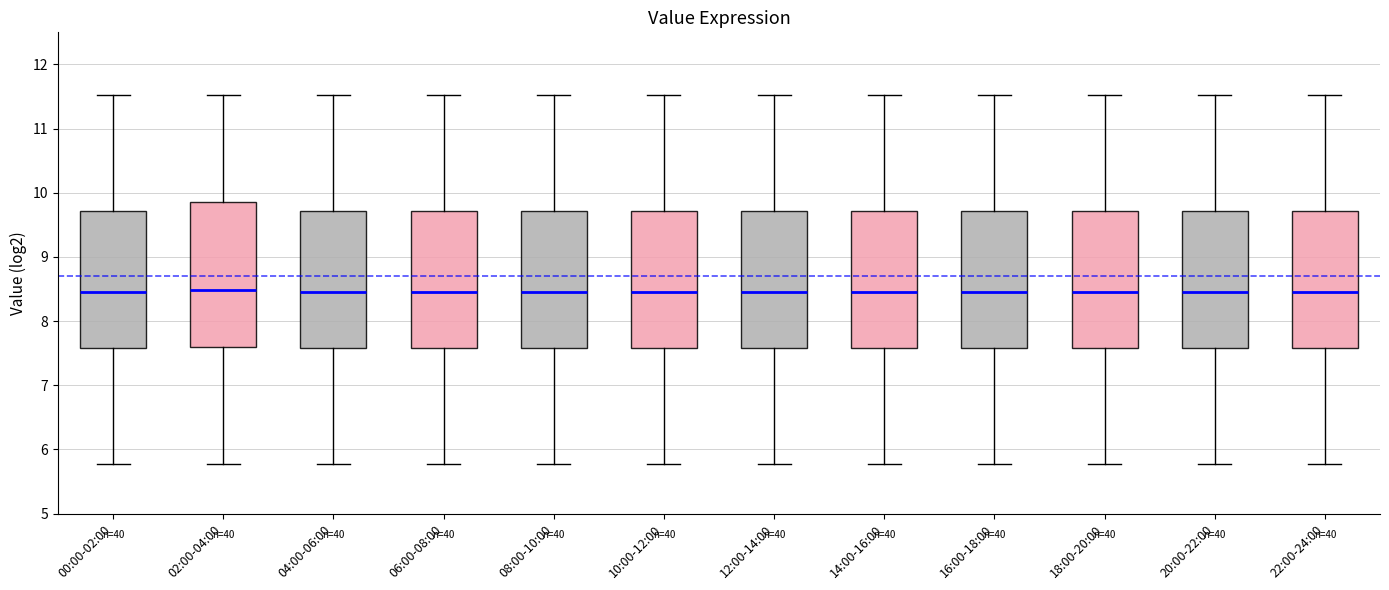

Reading left to right, read every box against the y-axis: the position of its median line, the range the box covers, and the ends of its whiskers. The values are not printed on the chart, so give them approximately, as read against the axis.

00:00-02:00: median 8.5, box 7.6 to 9.7, whiskers 5.8 to 11.5
02:00-04:00: median 8.5, box 7.6 to 9.9, whiskers 5.8 to 11.5
04:00-06:00: median 8.5, box 7.6 to 9.7, whiskers 5.8 to 11.5
06:00-08:00: median 8.5, box 7.6 to 9.7, whiskers 5.8 to 11.5
08:00-10:00: median 8.5, box 7.6 to 9.7, whiskers 5.8 to 11.5
10:00-12:00: median 8.5, box 7.6 to 9.7, whiskers 5.8 to 11.5
12:00-14:00: median 8.5, box 7.6 to 9.7, whiskers 5.8 to 11.5
14:00-16:00: median 8.5, box 7.6 to 9.7, whiskers 5.8 to 11.5
16:00-18:00: median 8.5, box 7.6 to 9.7, whiskers 5.8 to 11.5
18:00-20:00: median 8.5, box 7.6 to 9.7, whiskers 5.8 to 11.5
20:00-22:00: median 8.5, box 7.6 to 9.7, whiskers 5.8 to 11.5
22:00-24:00: median 8.5, box 7.6 to 9.7, whiskers 5.8 to 11.5